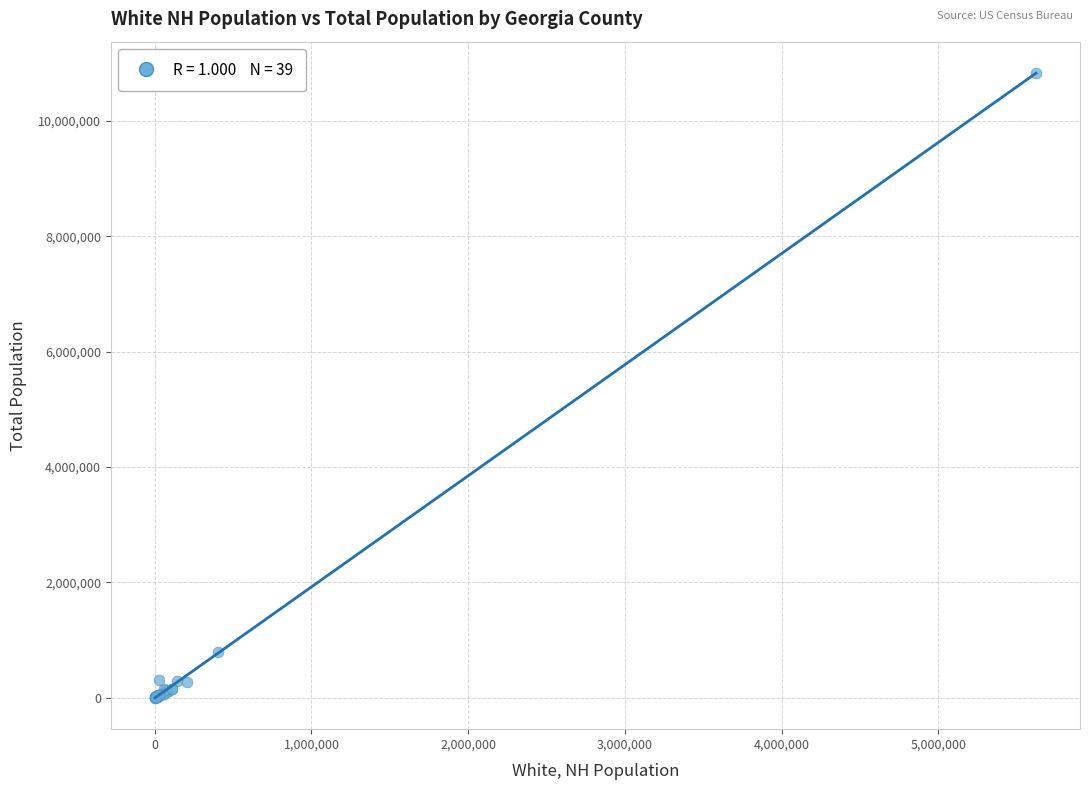

What Y value in the scatter plot is closest to 5418163?

790588